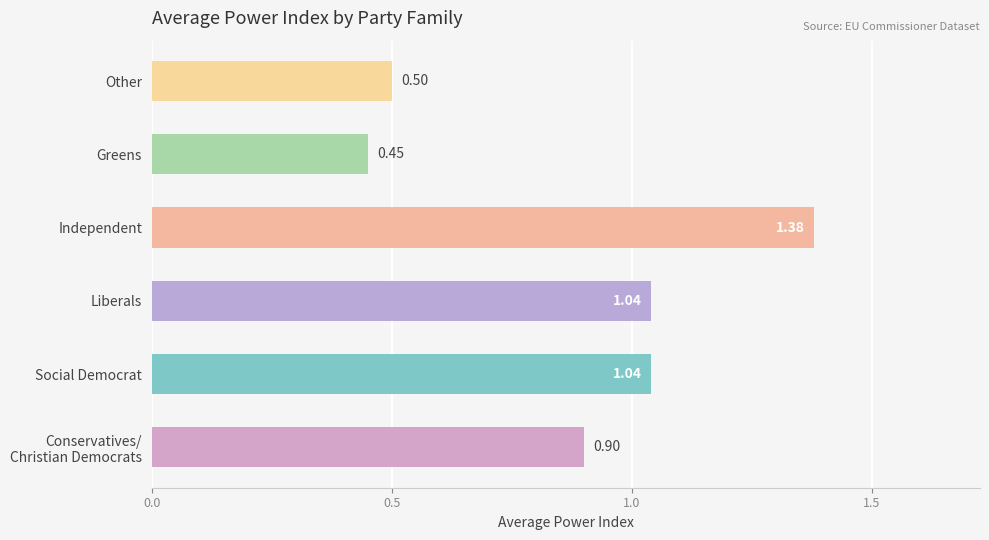

At which category does the chart reach its peak across all series?

Independent